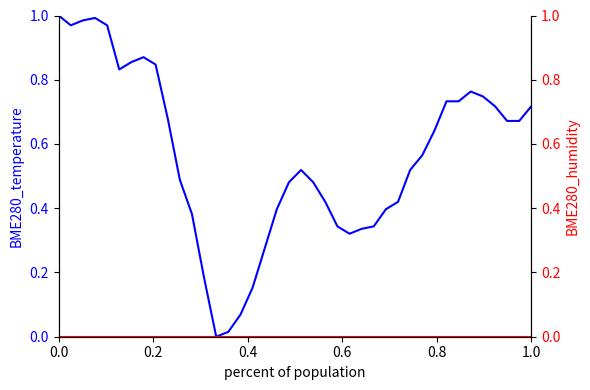

Count the number of categories in the chart.

40